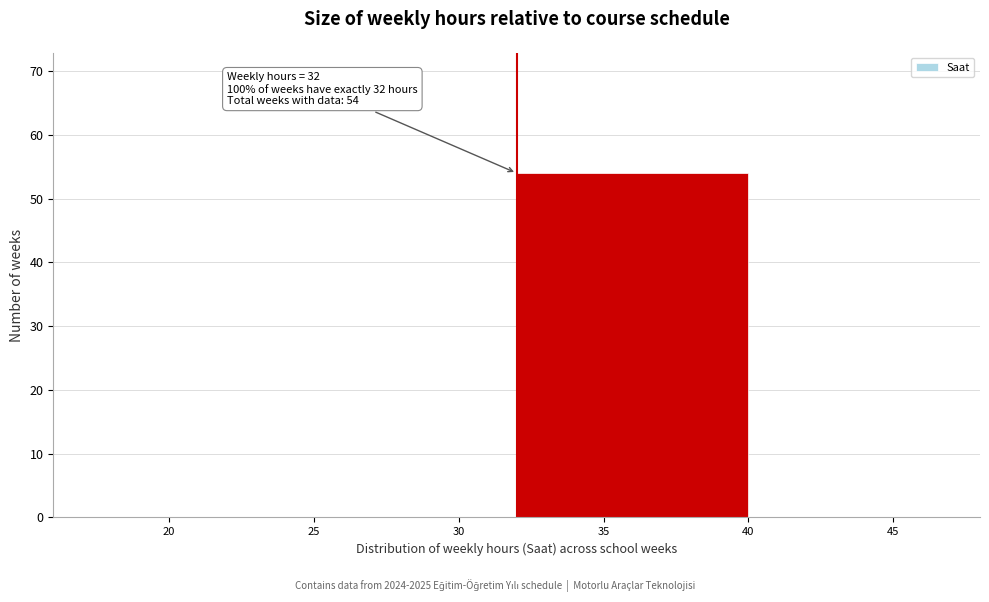

Which range on the x-axis has the tallest bar?

32 to 40